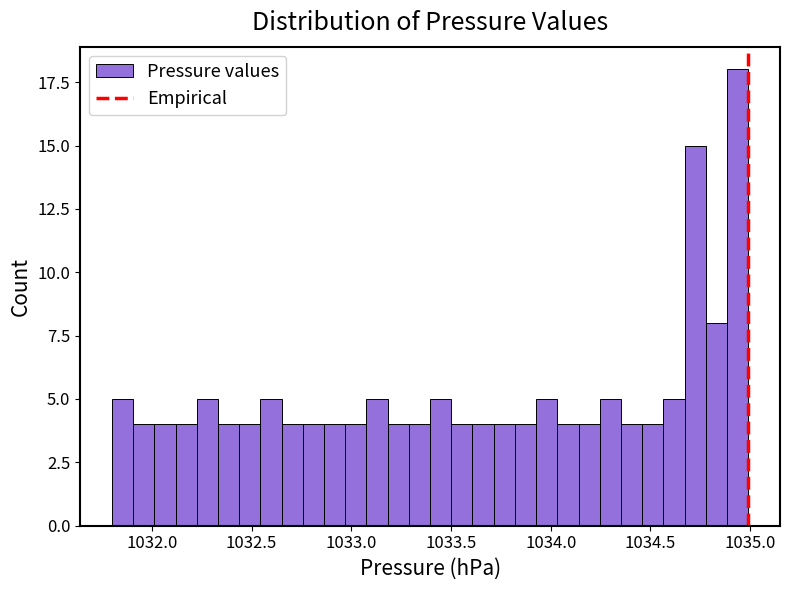

Around what value on the x-axis is the tallest bar? Give the approximate position of its centre, as read against the axis.

1034.95